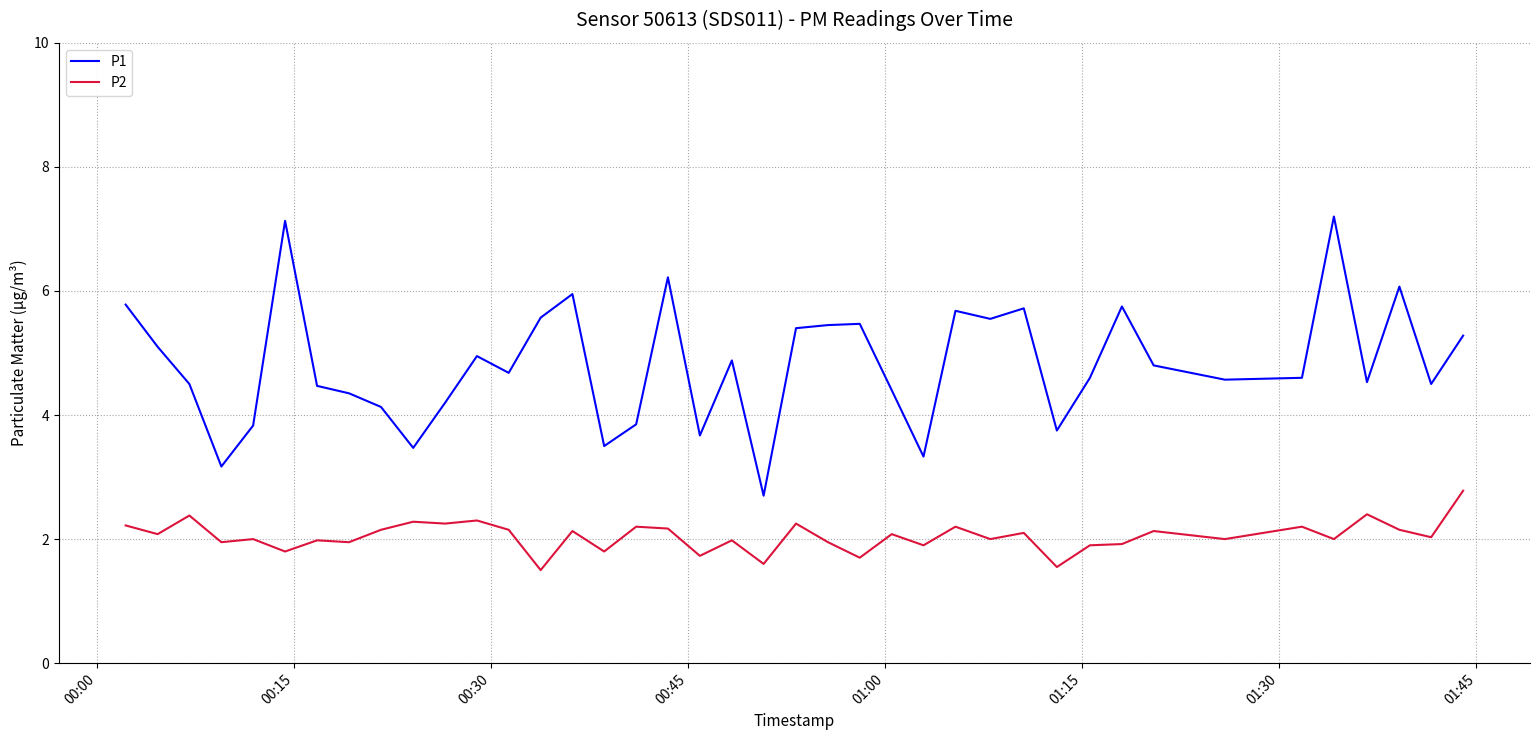

True or false: P2 and P1 intersect in this chart.

False